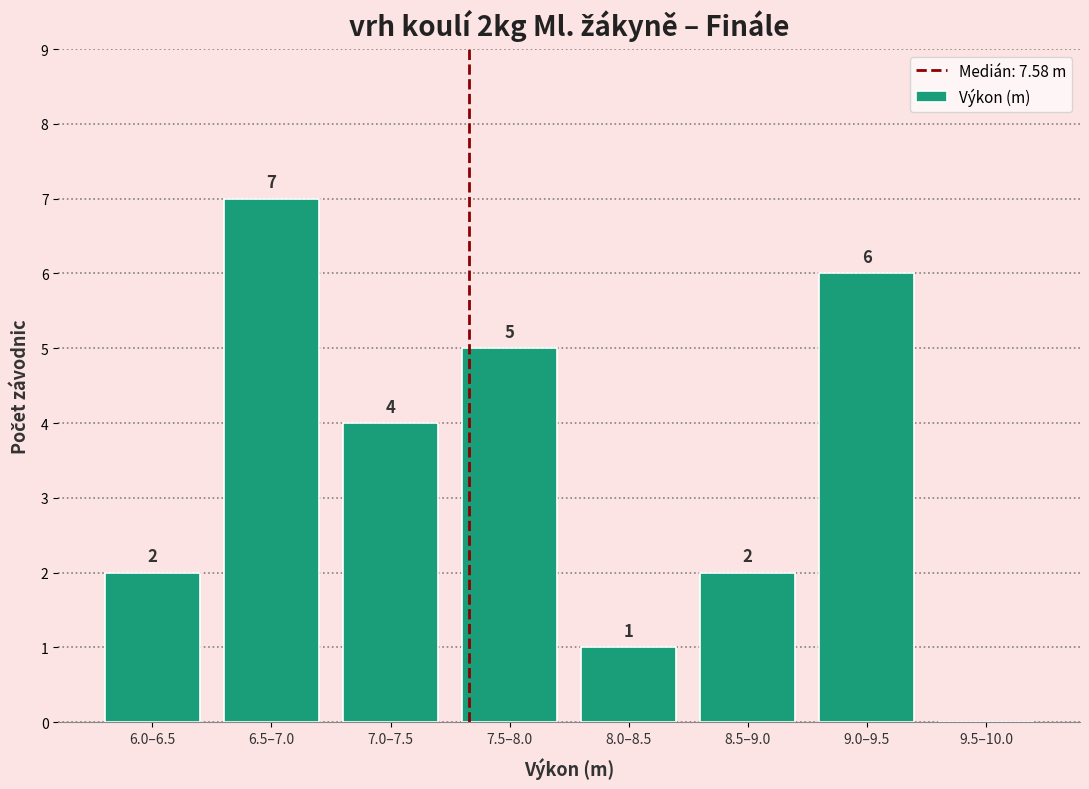

Reading right to left, transcribe all the data shown in this chart.

9.5–10.0=0	9.0–9.5=6	8.5–9.0=2	8.0–8.5=1	7.5–8.0=5	7.0–7.5=4	6.5–7.0=7	6.0–6.5=2